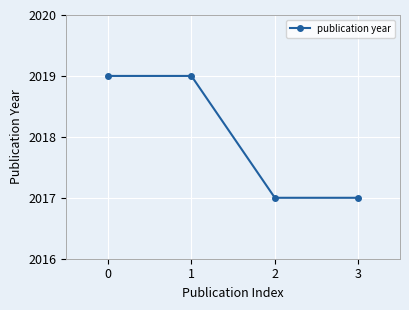

What is the difference between the values at 1 and 2?

2